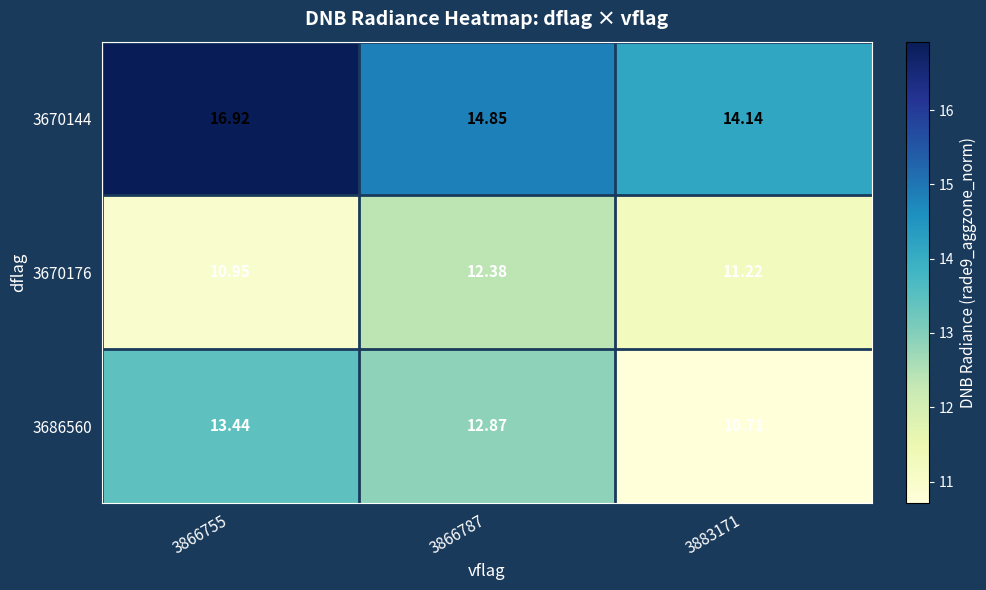

How many data points in 3670176 are less than 11?

1